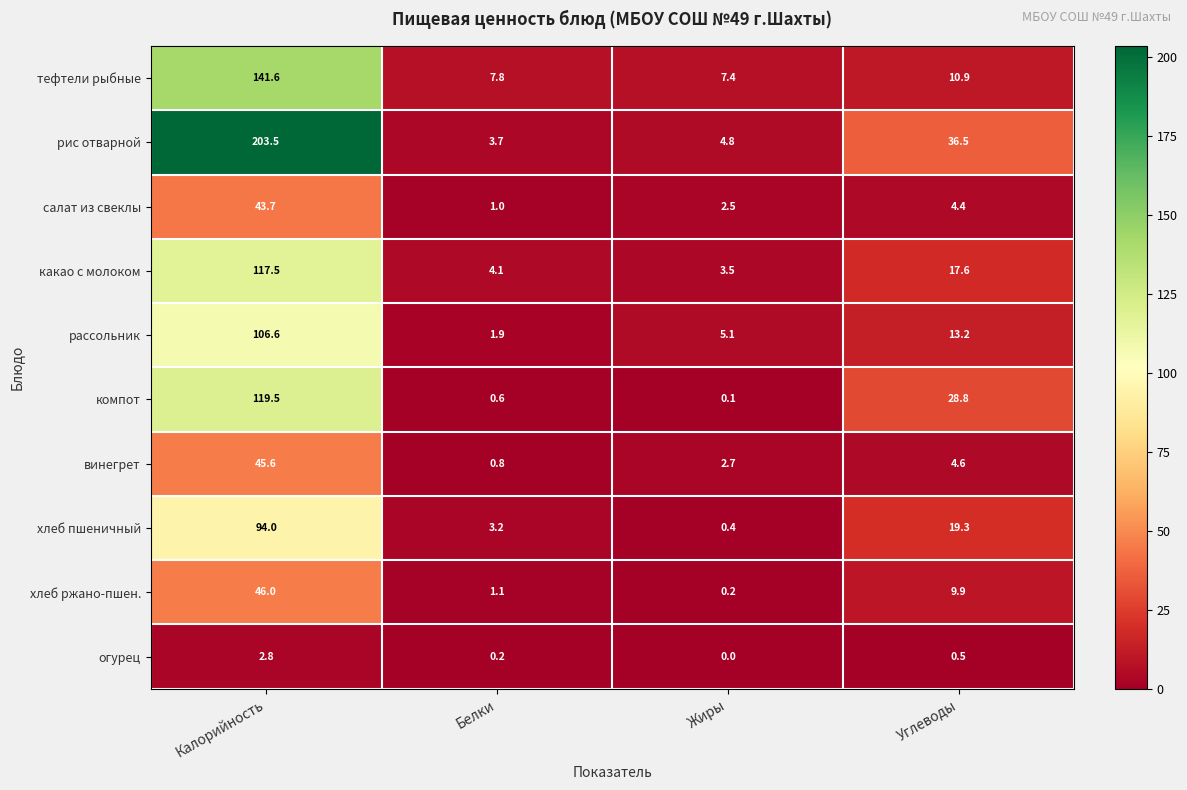

Rank the series by their maximum value, from lowest to highest.

огурец, салат из свеклы, винегрет, хлеб ржано-пшен., хлеб пшеничный, рассольник, какао с молоком, компот, тефтели рыбные, рис отварной